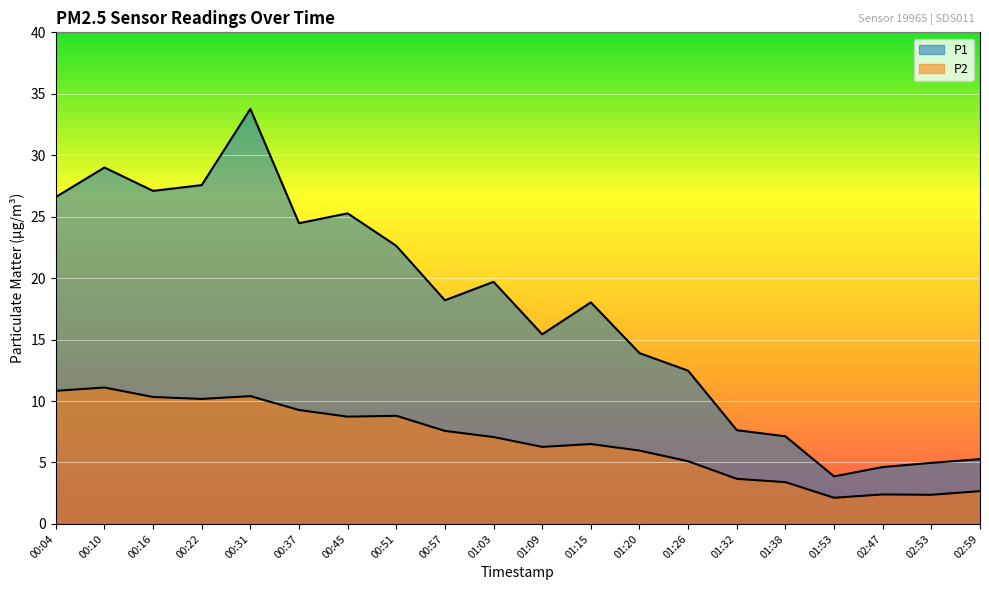

Where is the first local maximum for P2?

00:10